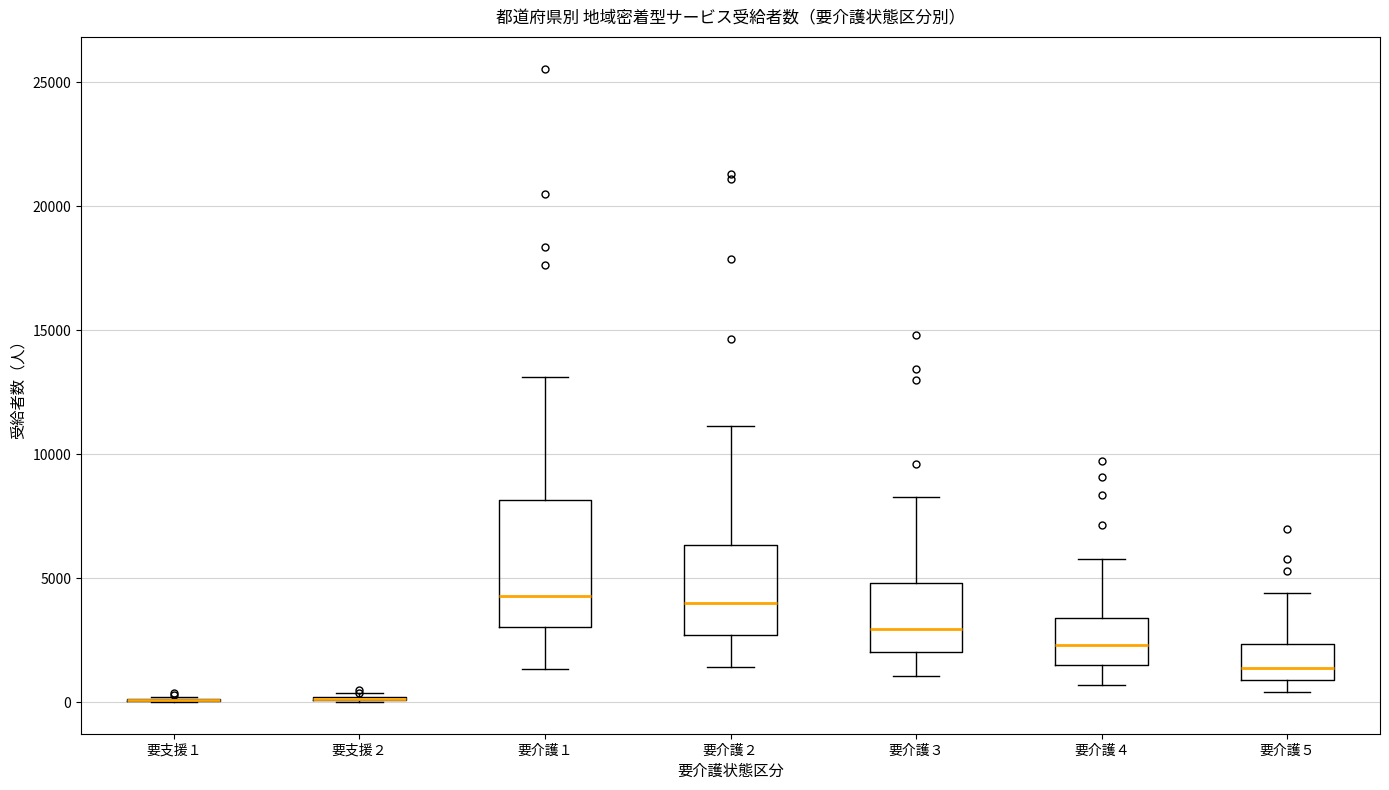

Reading left to right, transcribe this box plot: for each box, give where its median line is, the range the box spans, and where its two whiskers end, as read against the y-axis. The values are not printed on the chart, so give them approximately, as read against the axis.

要支援１: box collapsed to a line at 0, whiskers 0 to 0
要支援２: box collapsed to a line at 0, whiskers 0 to 500
要介護１: median 4500, box 3000 to 8000, whiskers 1500 to 13000
要介護２: median 4000, box 2500 to 6500, whiskers 1500 to 11000
要介護３: median 3000, box 2000 to 5000, whiskers 1000 to 8500
要介護４: median 2500, box 1500 to 3500, whiskers 500 to 6000
要介護５: median 1500, box 1000 to 2500, whiskers 500 to 4500